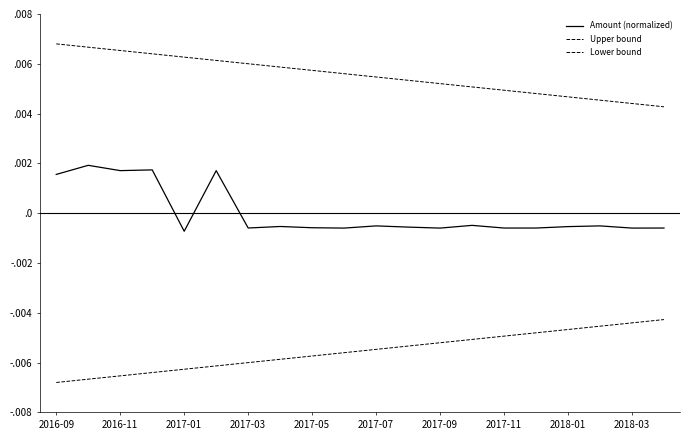

Is this an area chart (filled region under the line)?

No